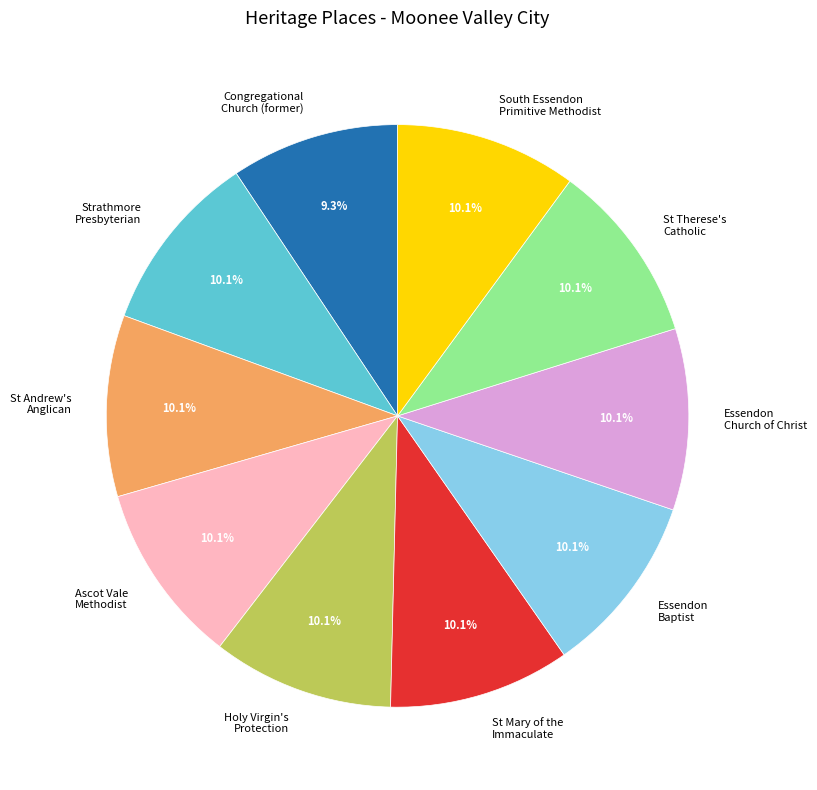

Is there a majority slice in this chart?

No